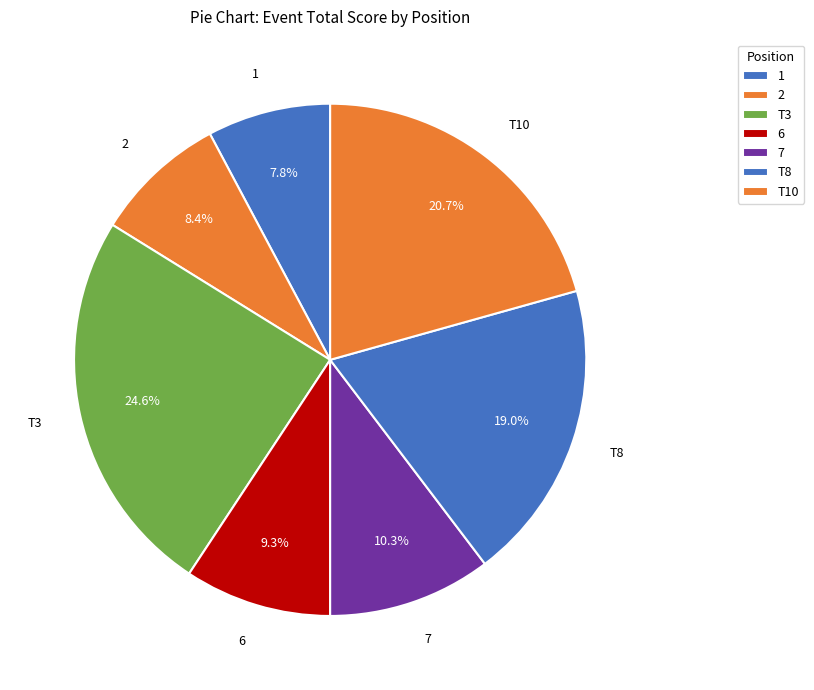

Count the number of slices in the pie.

7